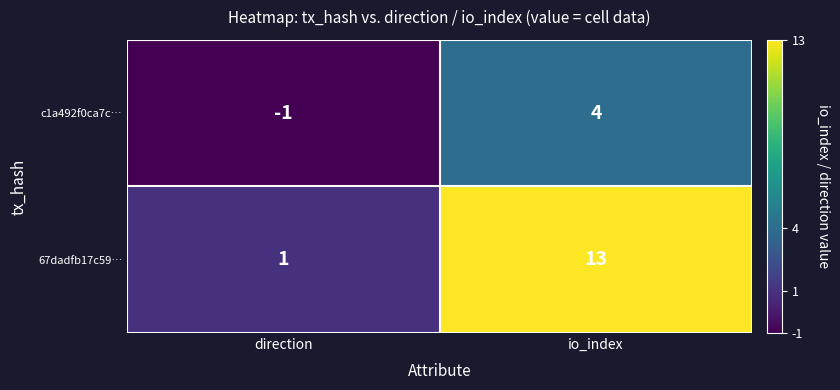

What is the difference between the 67dadfb17c59… values at io_index and direction?

12